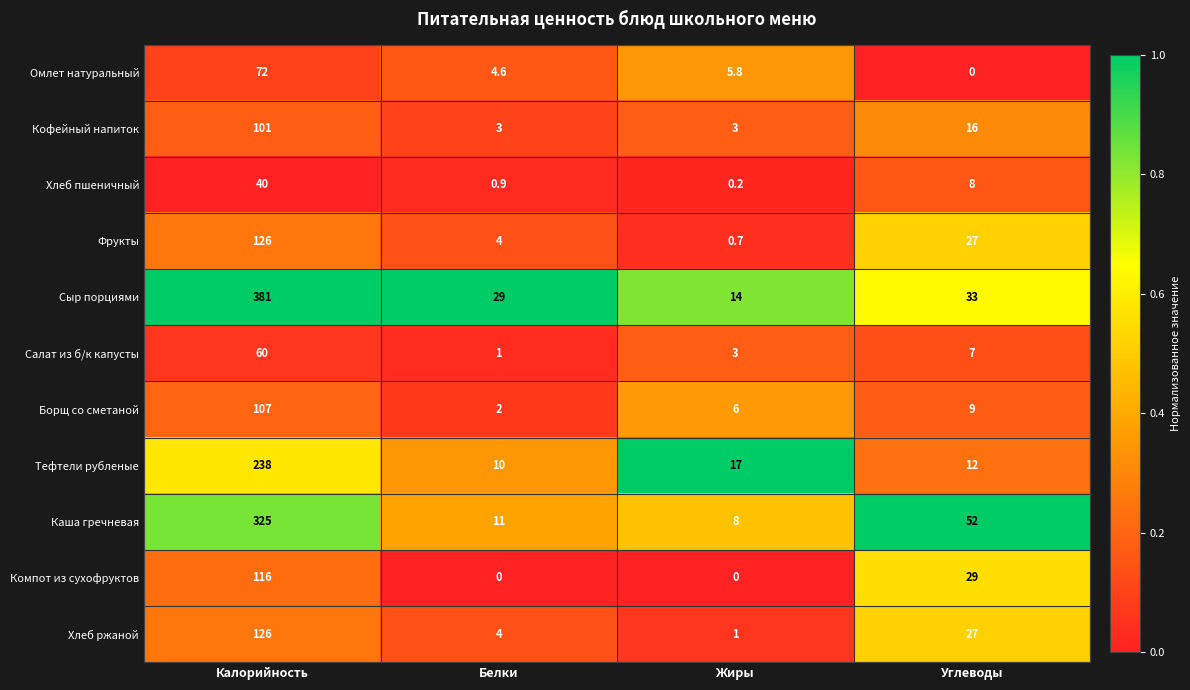

What is the sum of all Салат из б/к капусты values?

71.0